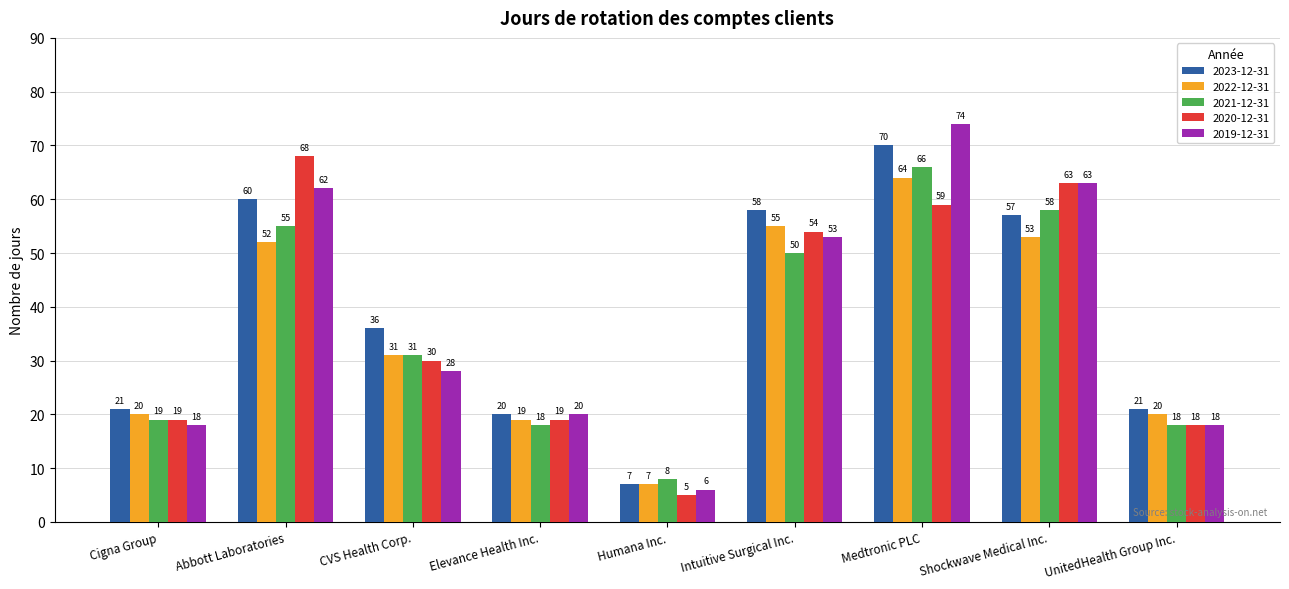

What is the difference between the second highest and minimum values in the 2023-12-31 series?

53